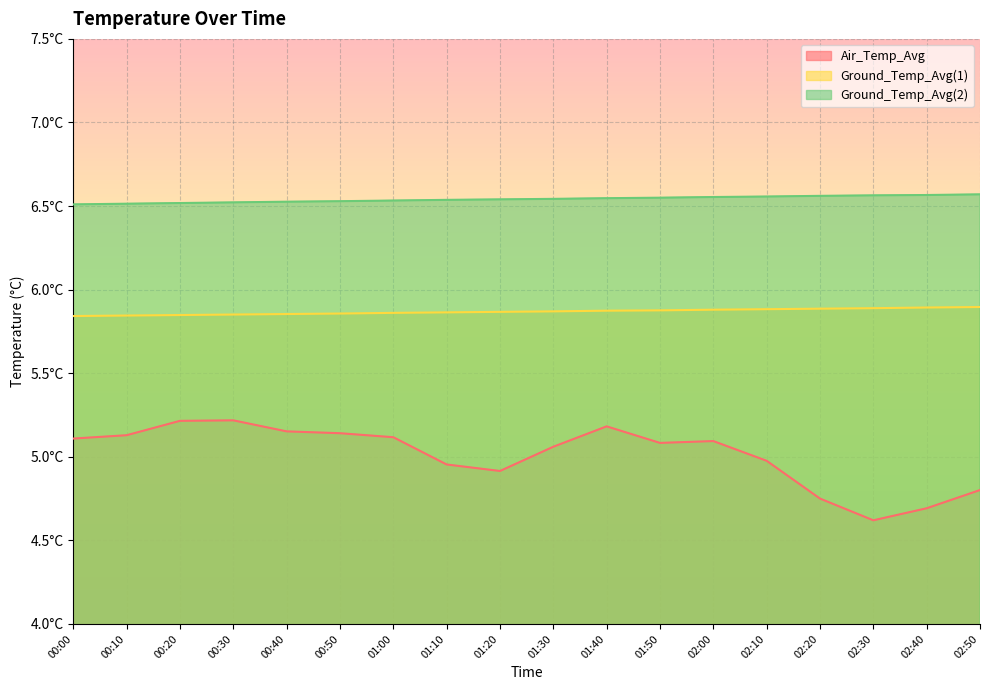

What is the highest value of the Ground_Temp_Avg(2) series?

6.6